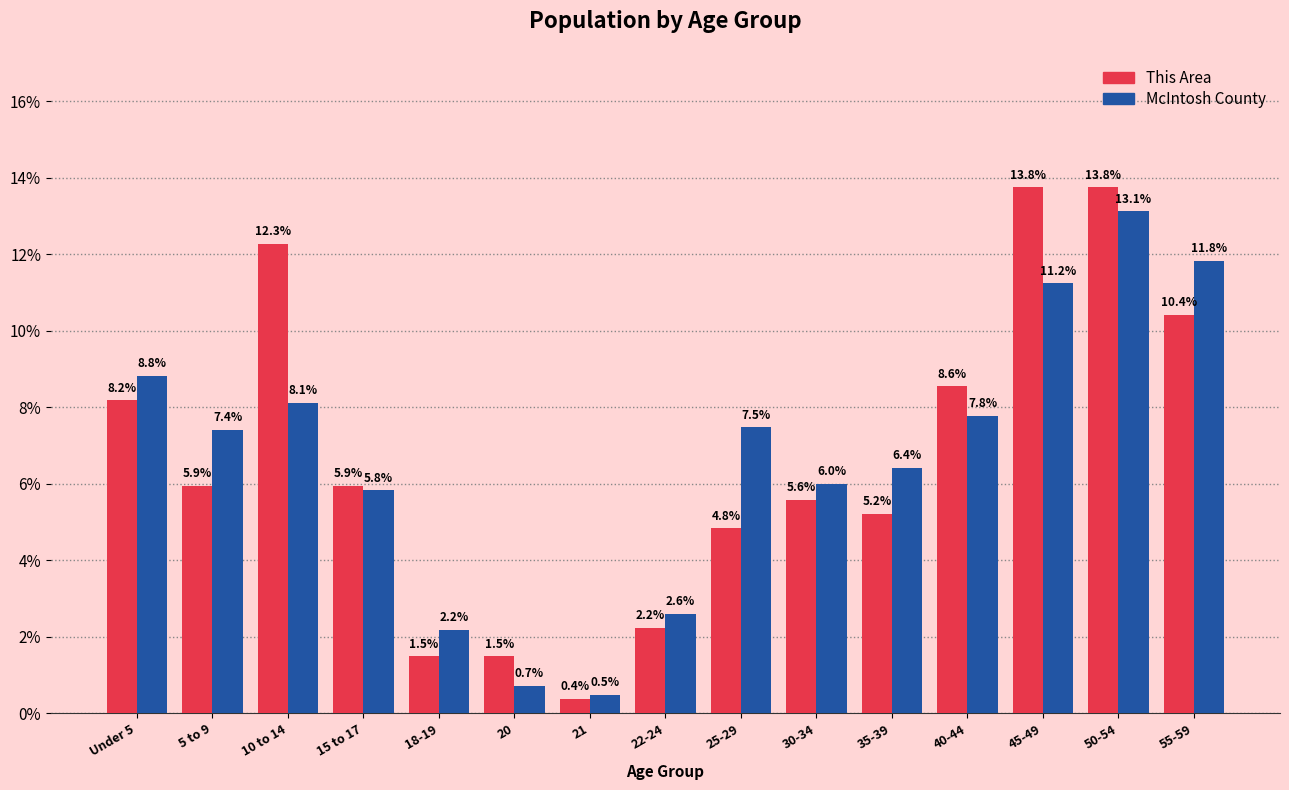

Where is McIntosh County nearest to the value 6?

30-34